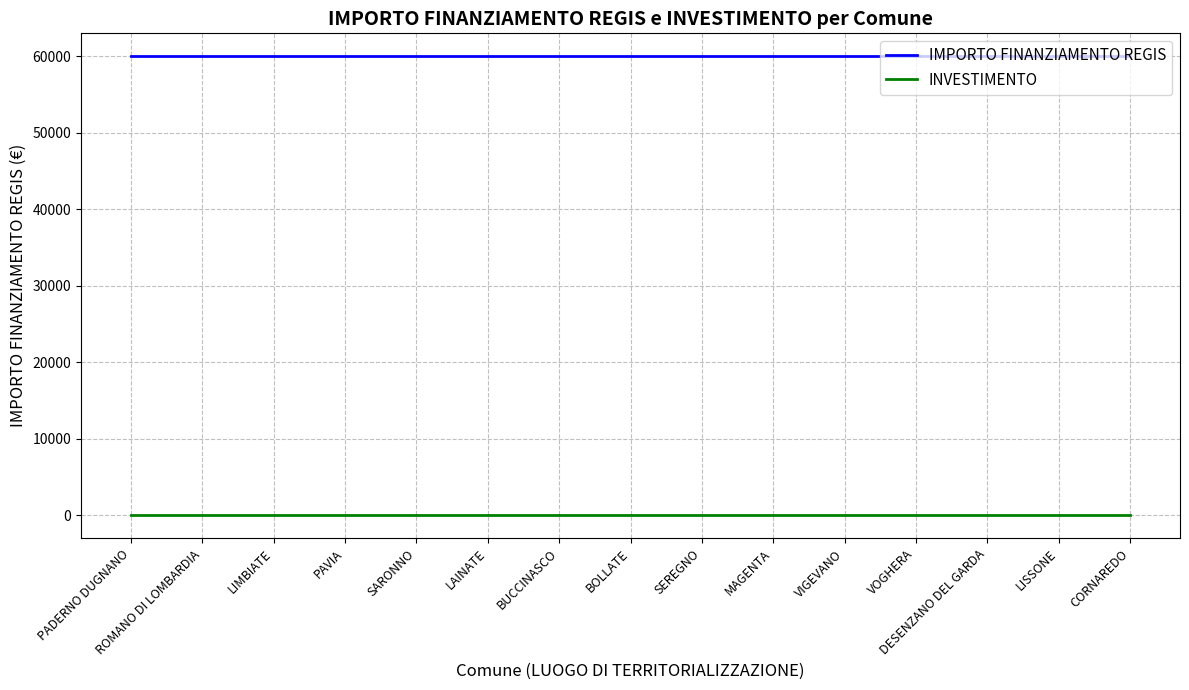

True or false: IMPORTO FINANZIAMENTO REGIS and INVESTIMENTO cross at least once.

False